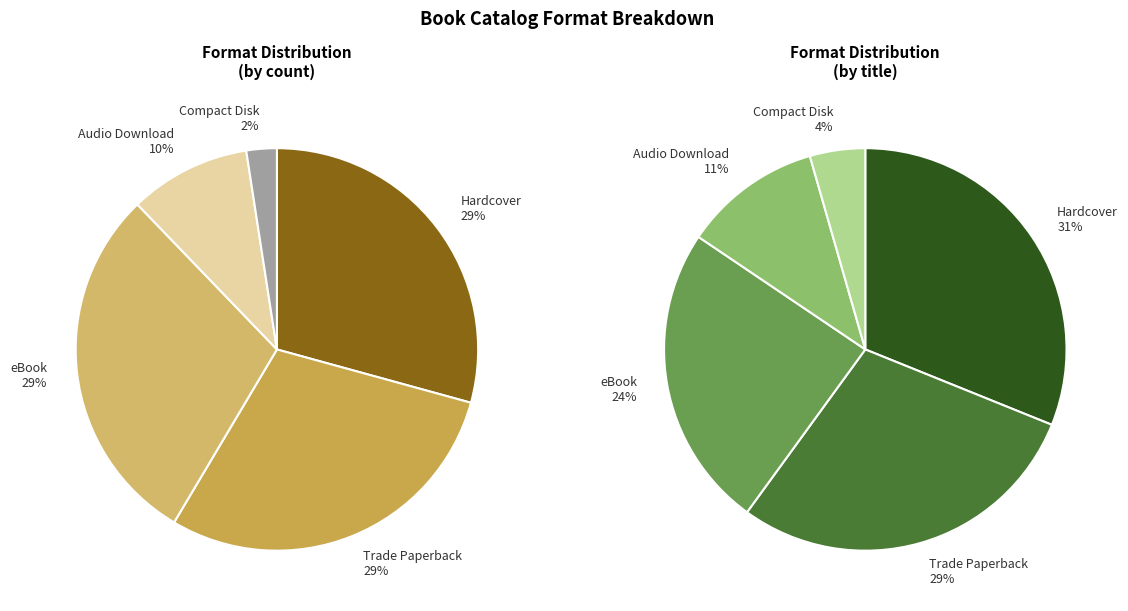

Approximately how many times larger is the value at Hardcover compared to Audio Download?

3.0